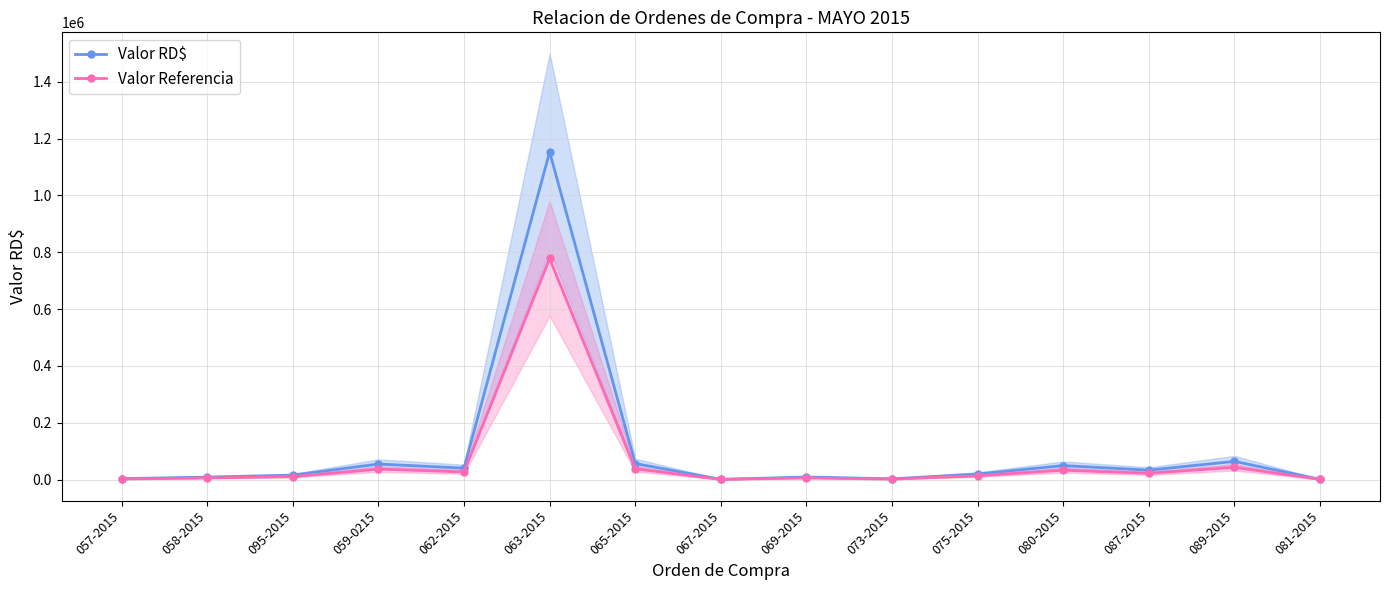

In Valor Referencia, how many points are higher than both neighbors (excluding endpoints)?

5